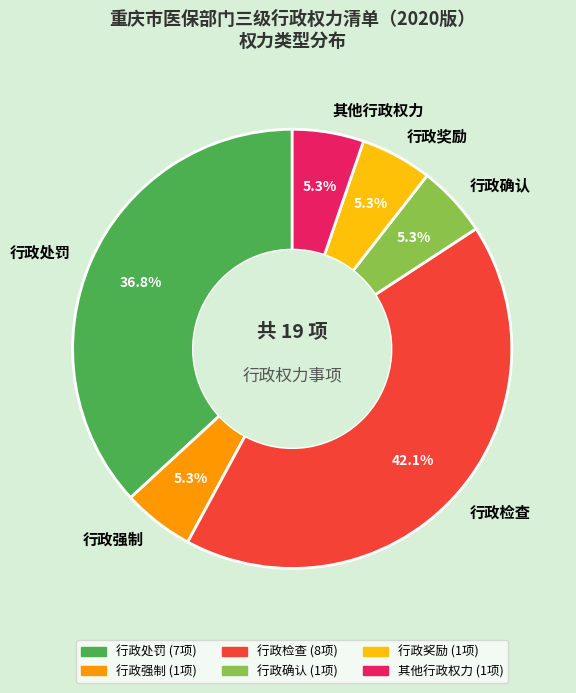

Does 其他行政权力 account for over 50% of the chart?

No